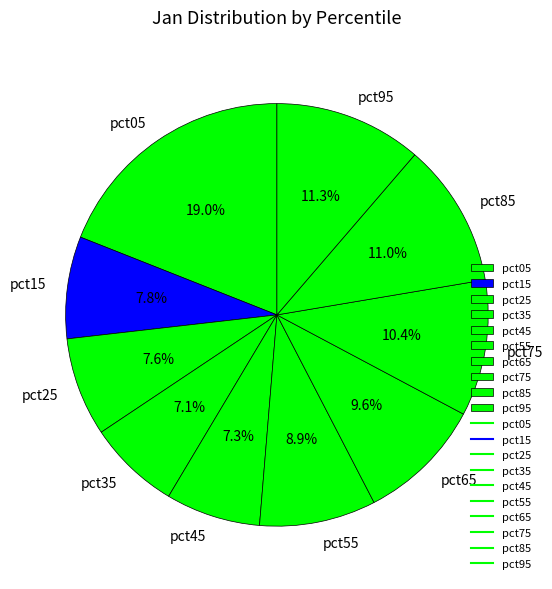

Does any single category account for the majority?

No